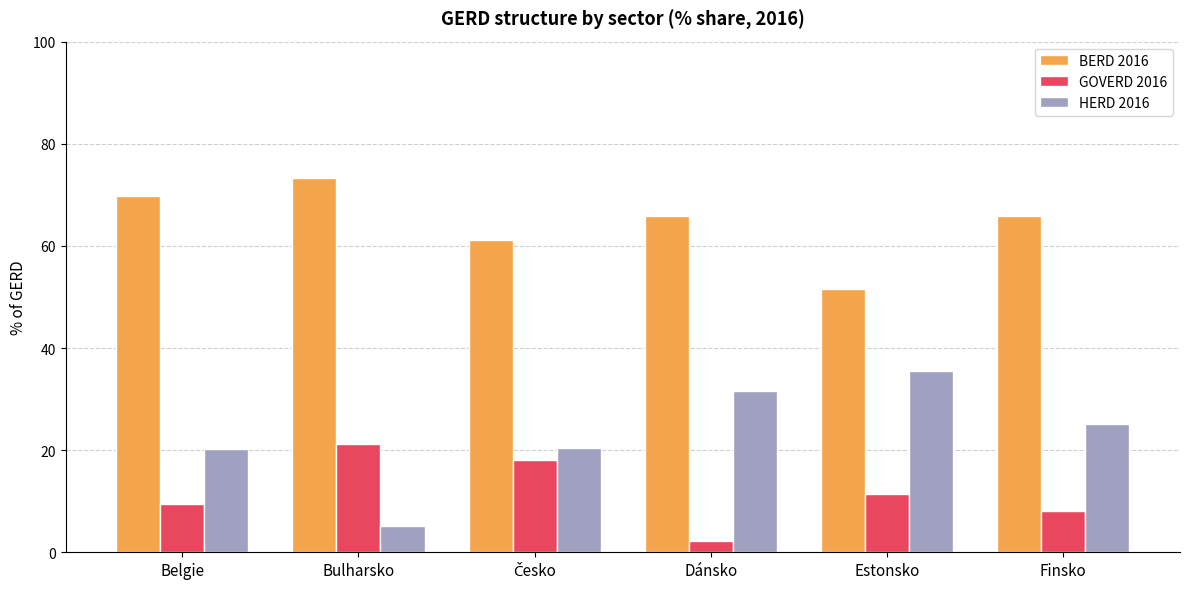

How many categories are shown in the chart?

6